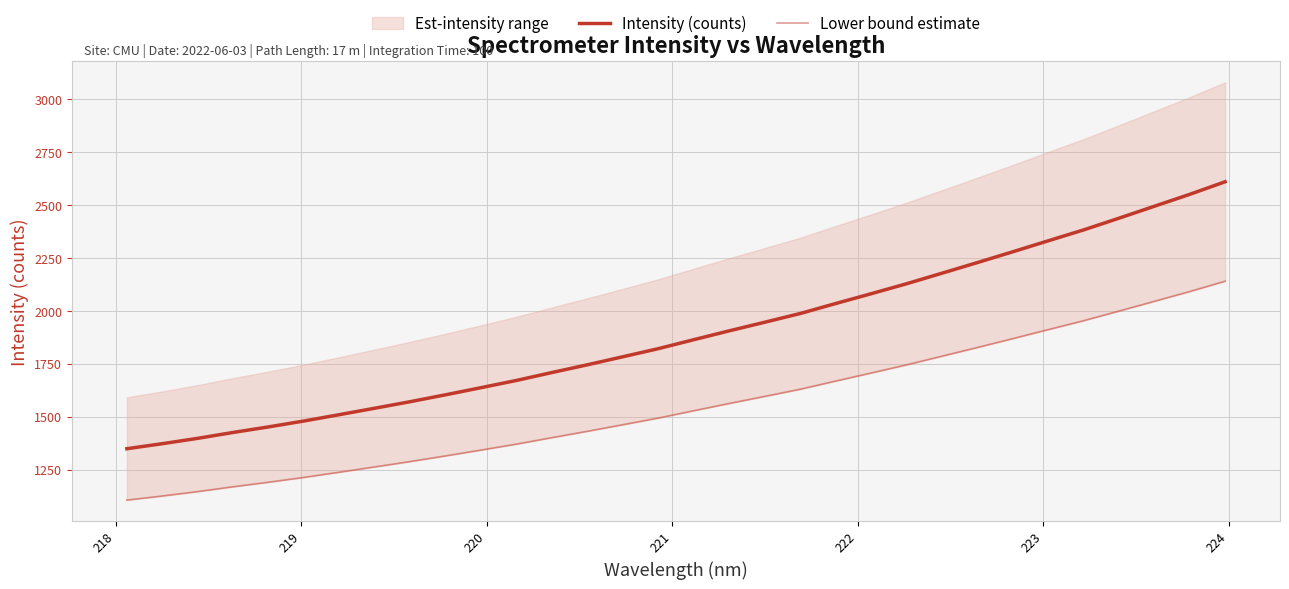

How many categories are shown in the chart?

32